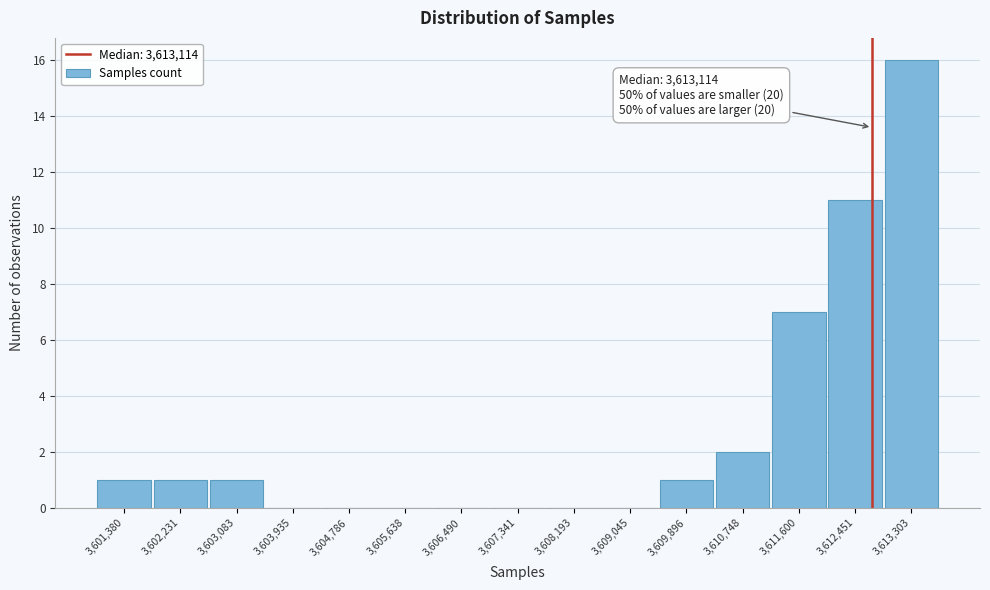

Reading right to left, list all the values displayed in this chart.

3,613,303=16	3,612,451=11	3,611,600=7	3,610,748=2	3,609,896=1	3,609,045=0	3,608,193=0	3,607,341=0	3,606,490=0	3,605,638=0	3,604,786=0	3,603,935=0	3,603,083=1	3,602,231=1	3,601,380=1